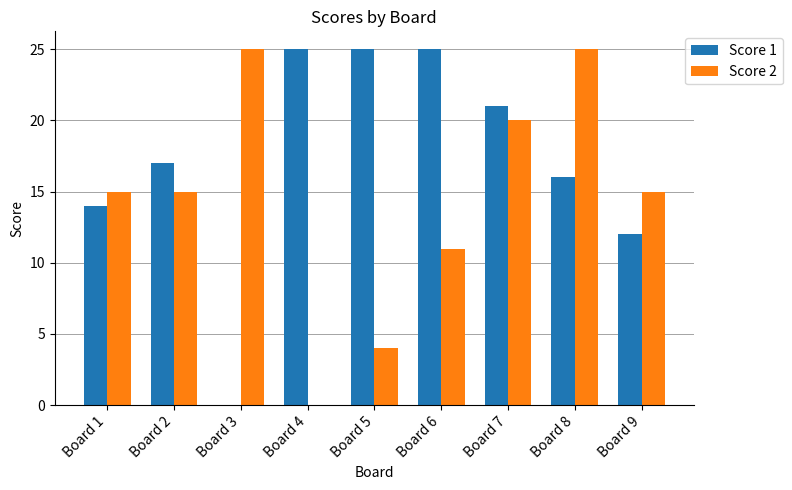

What is the total value across all series at Board 7?

41